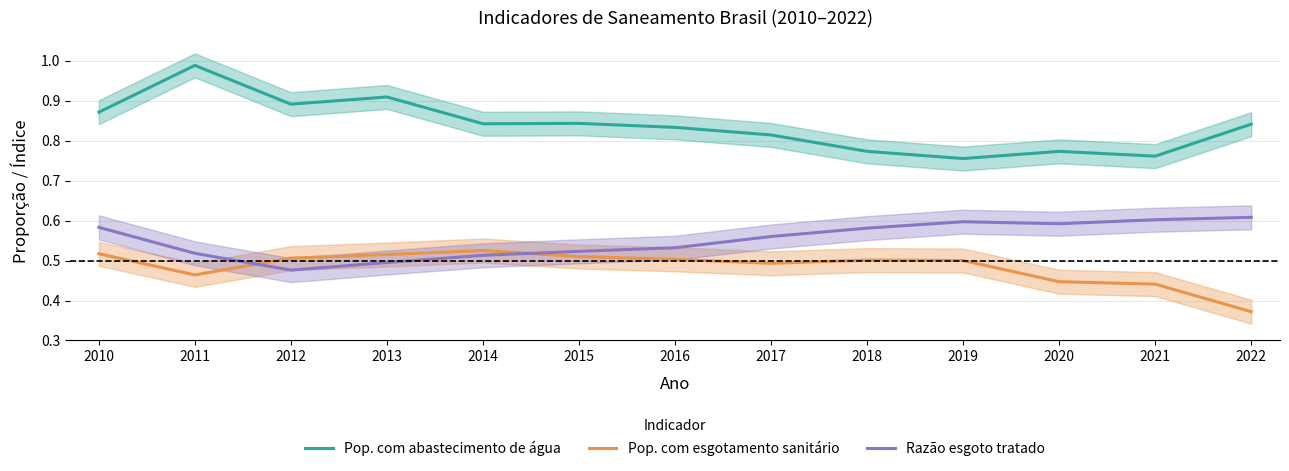

At which label is Razão esgoto tratado closest to 0?

2012